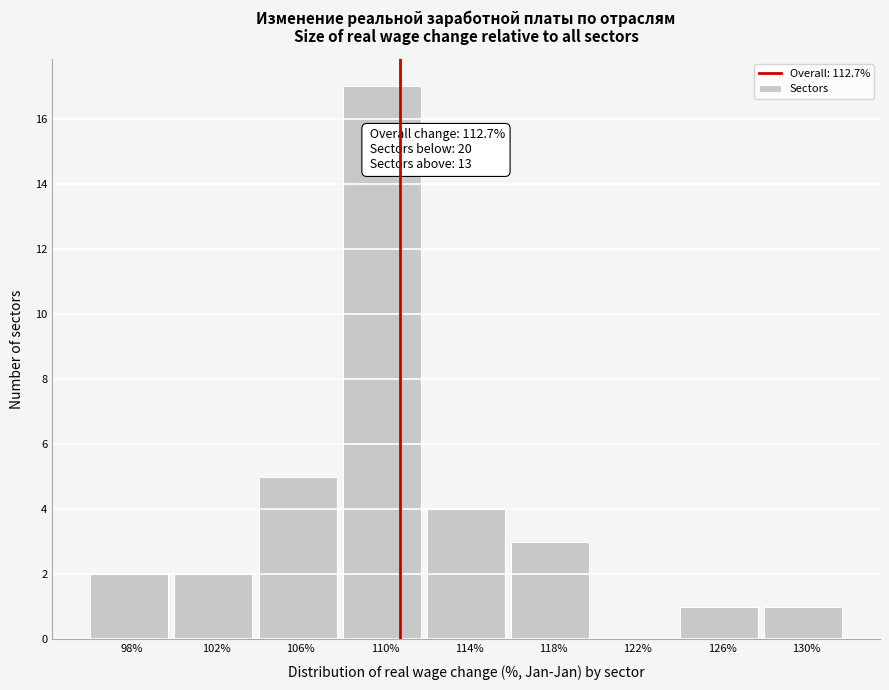

Reading right to left, transcribe all the data shown in this chart.

130%=1	126%=1	122%=0	118%=3	114%=4	110%=17	106%=5	102%=2	98%=2